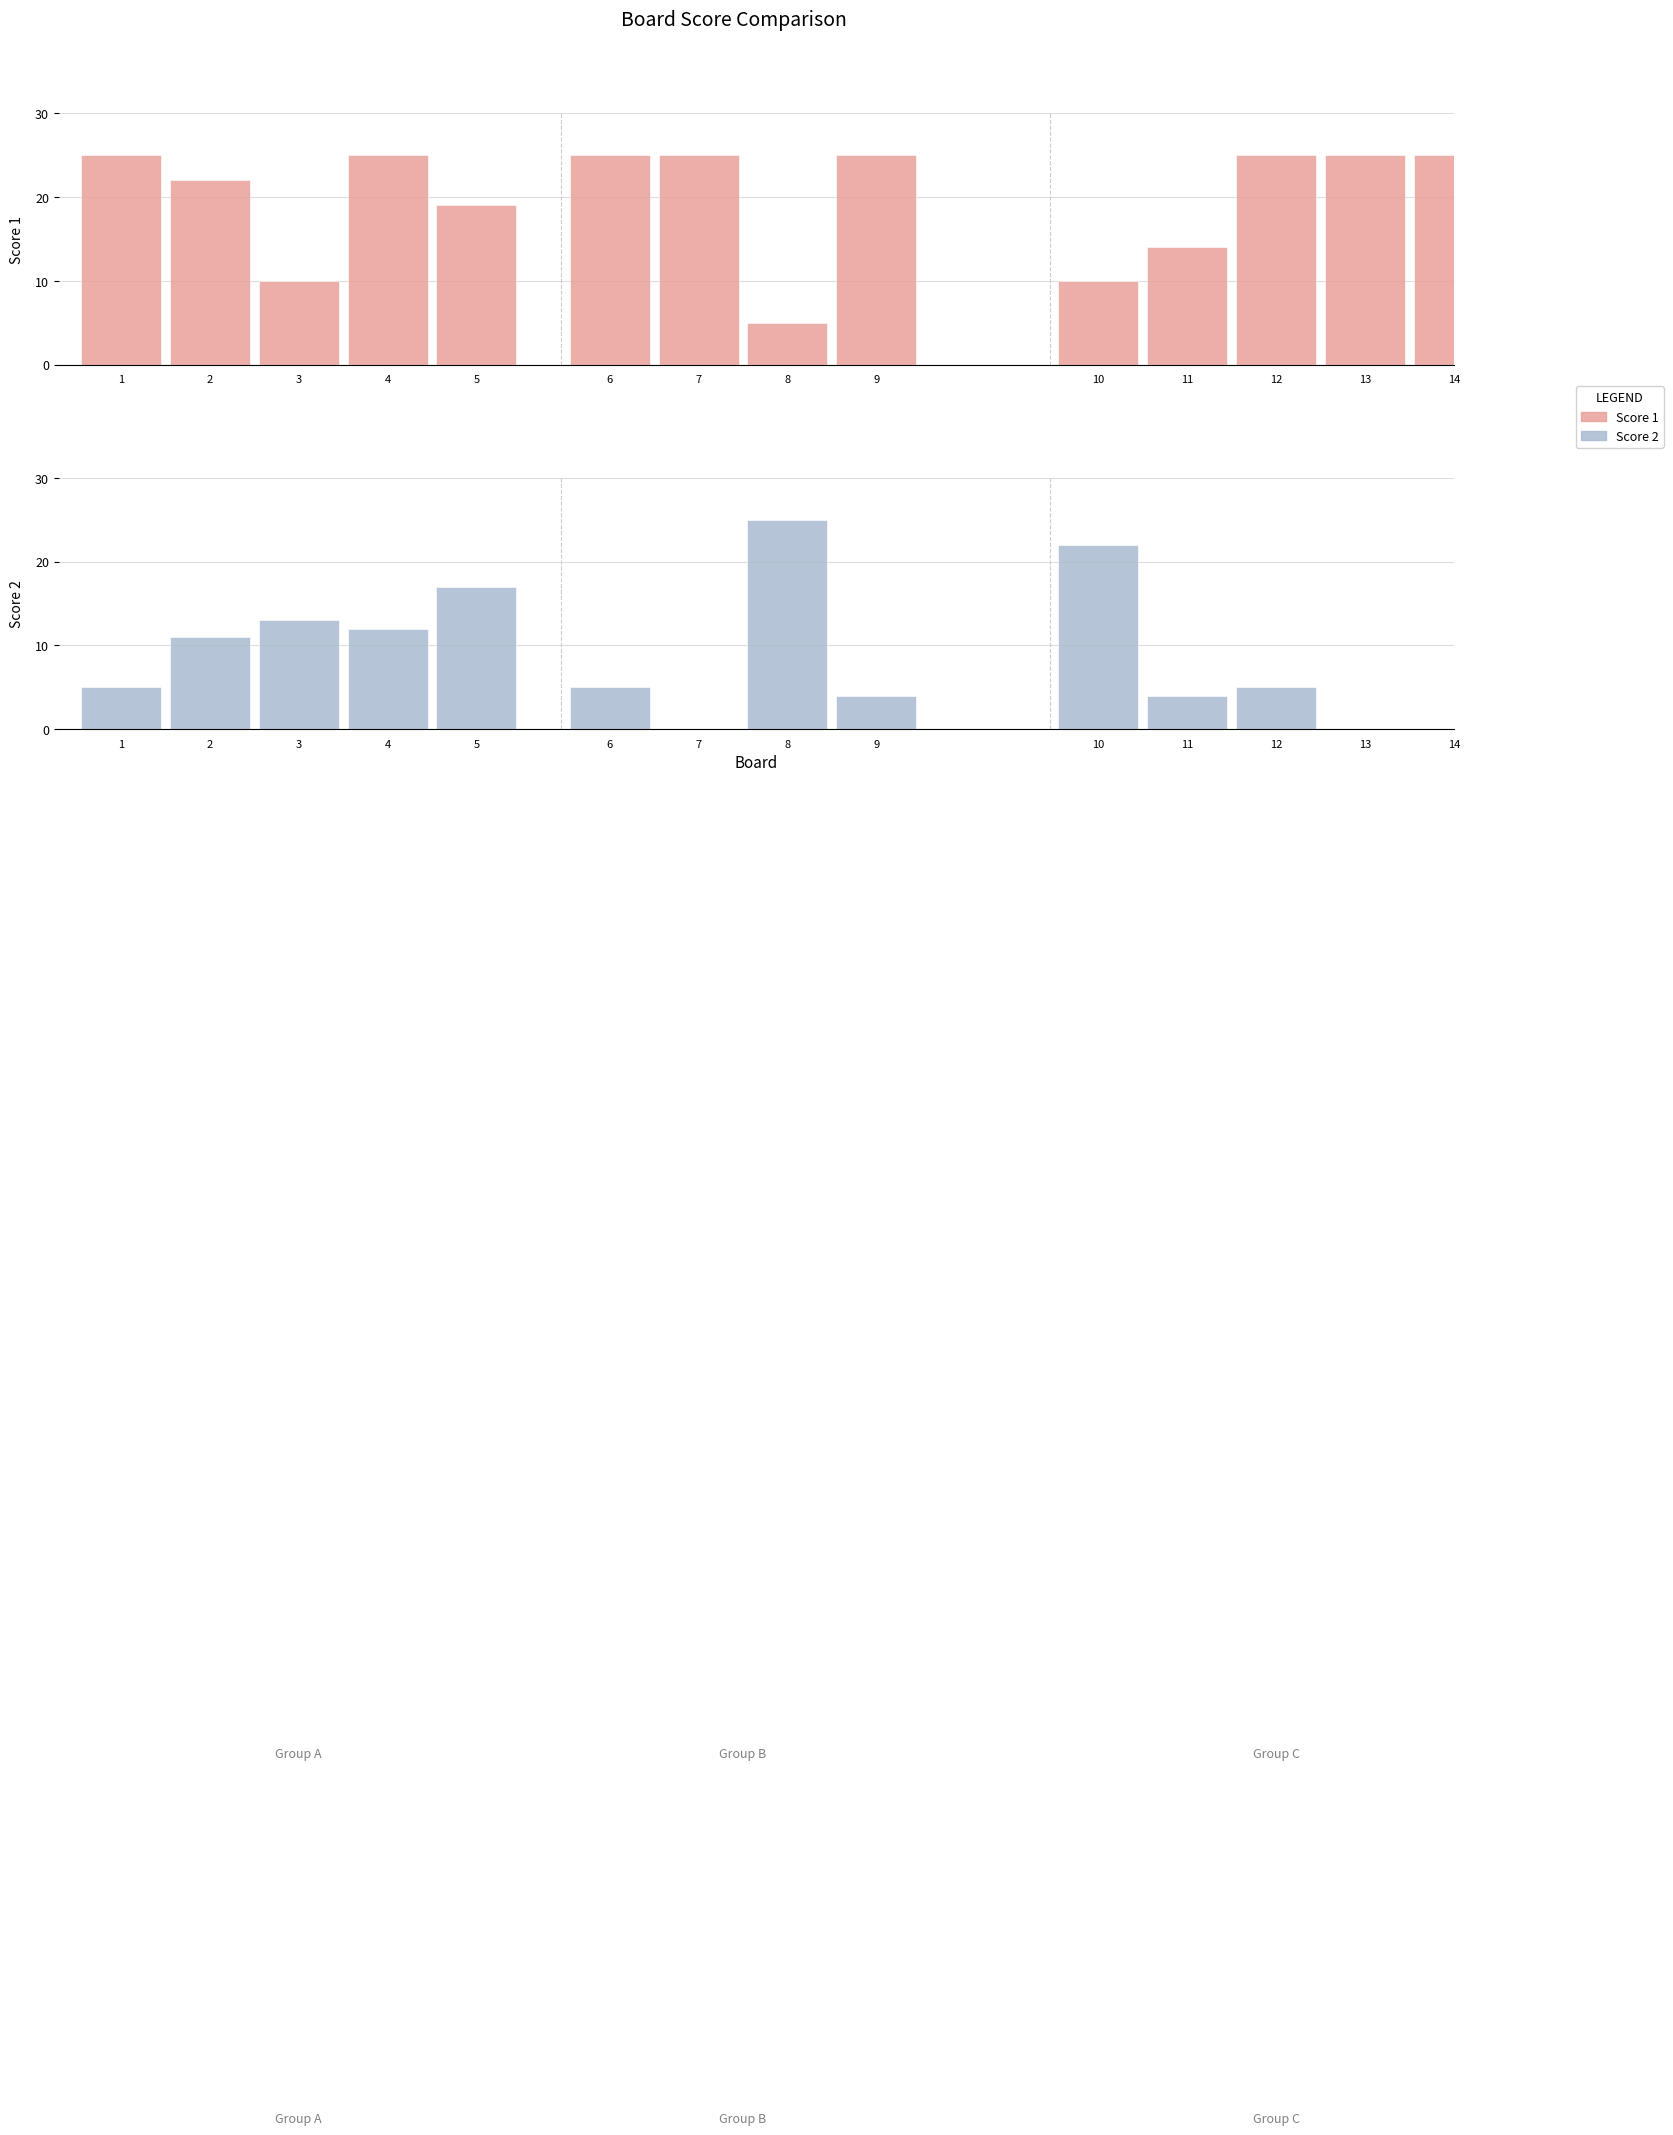

Which series has the widest spread of values?

Score 1